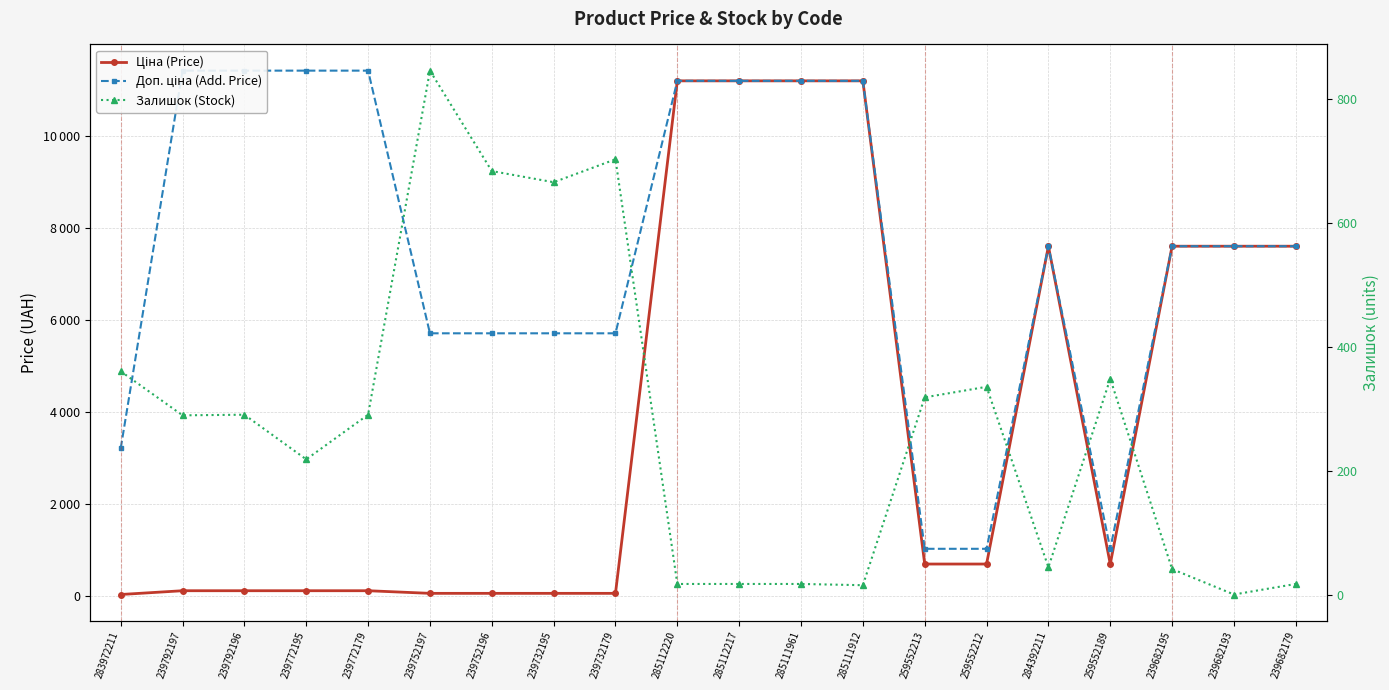

What is the sum of the Ціна (Price) values at 239682179 and 239682195?

15193.1